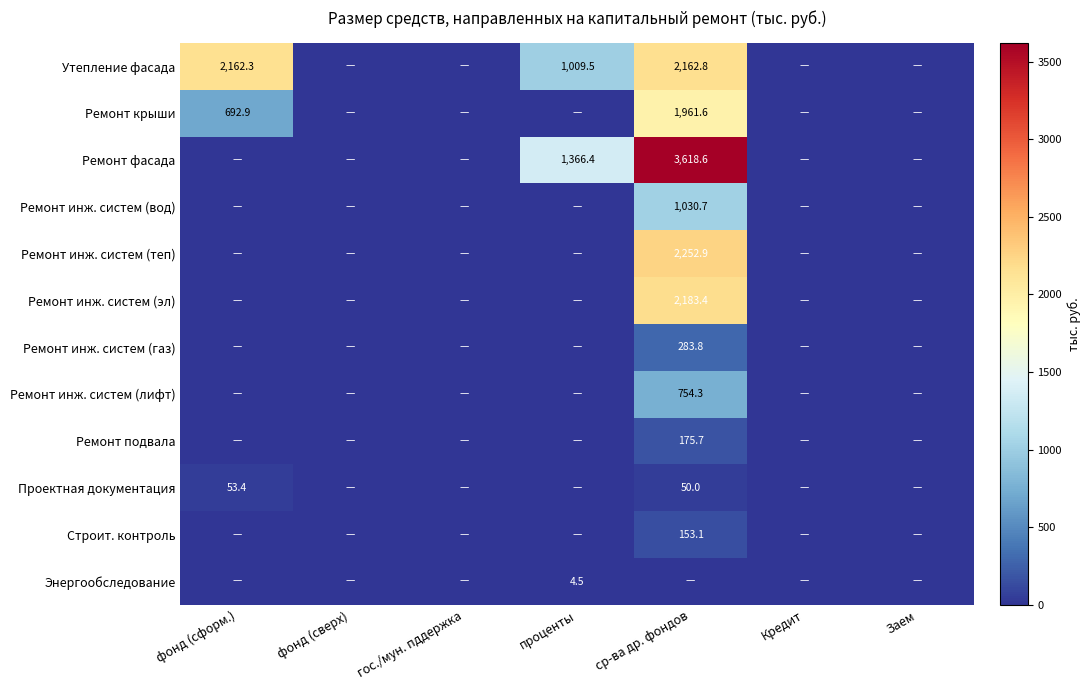

Is the value of Утепление фасада at фонд (сформ.) greater than the value of Ремонт подвала at ср-ва др. фондов?

Yes